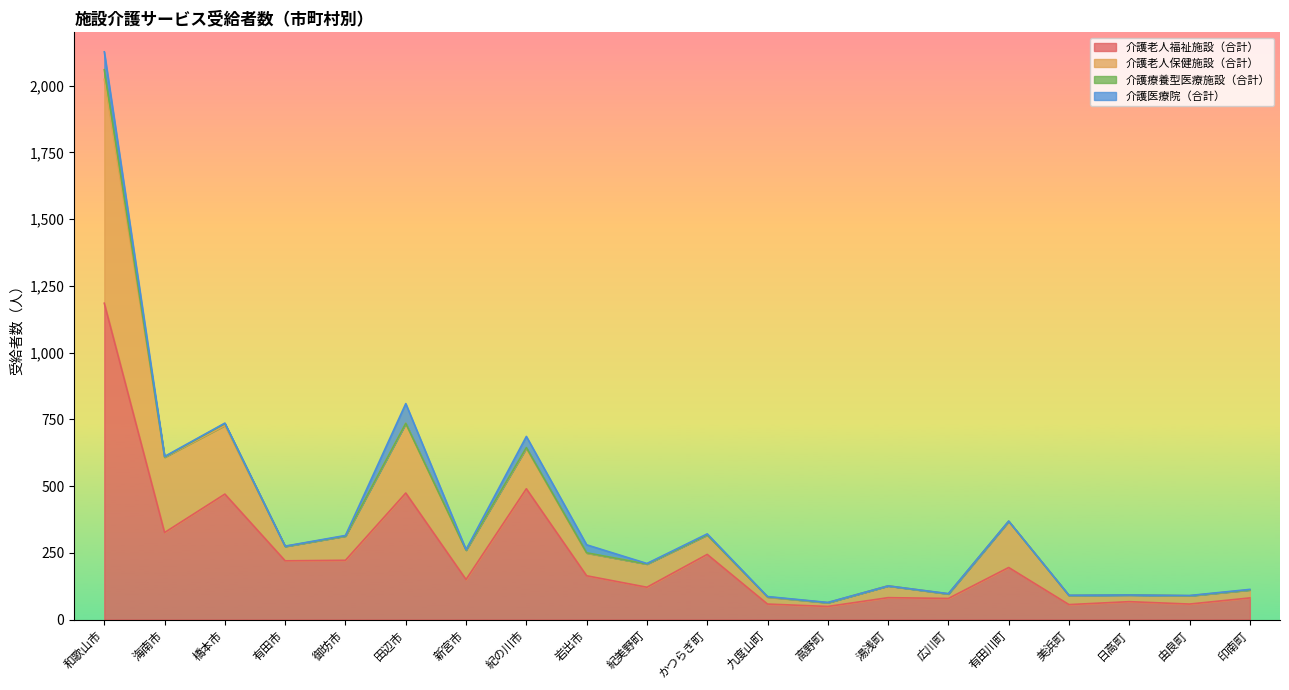

The value of 介護老人福祉施設（合計） at 御坊市 is 222. True or false?

True